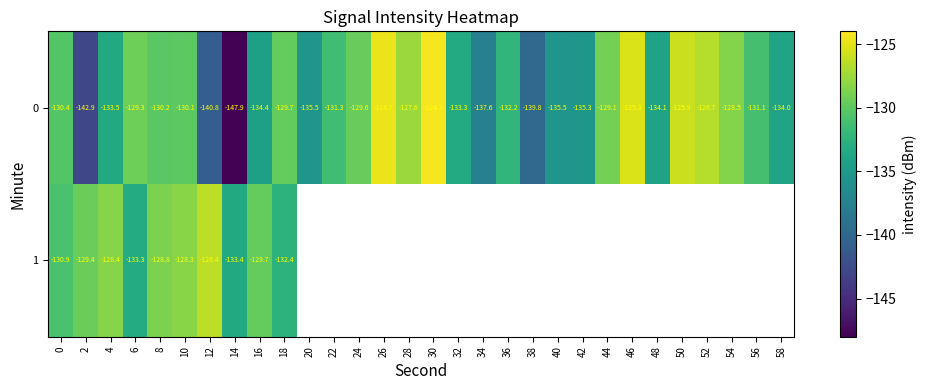

Count the number of data series in this chart.

2